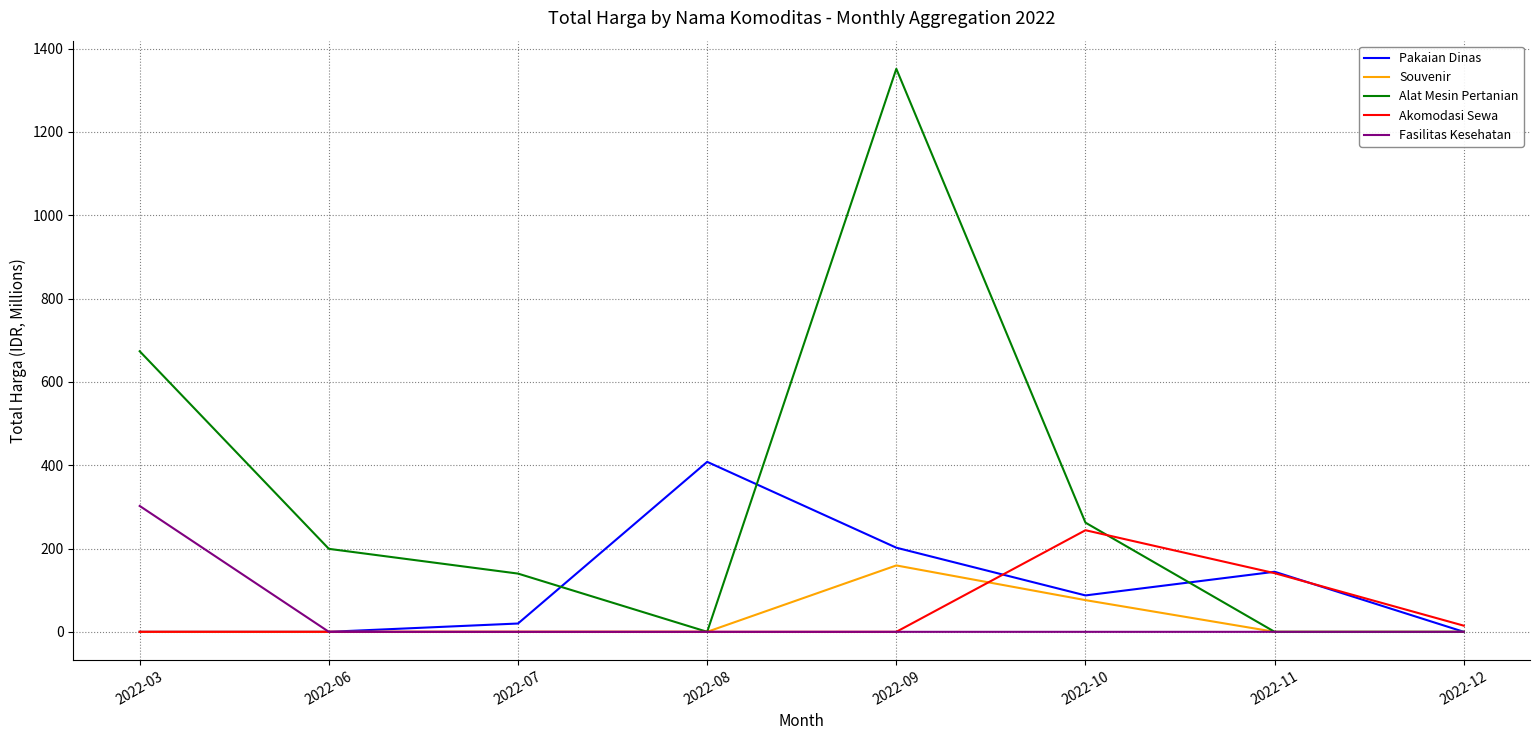

What is the maximum value for Akomodasi Sewa?

243.9